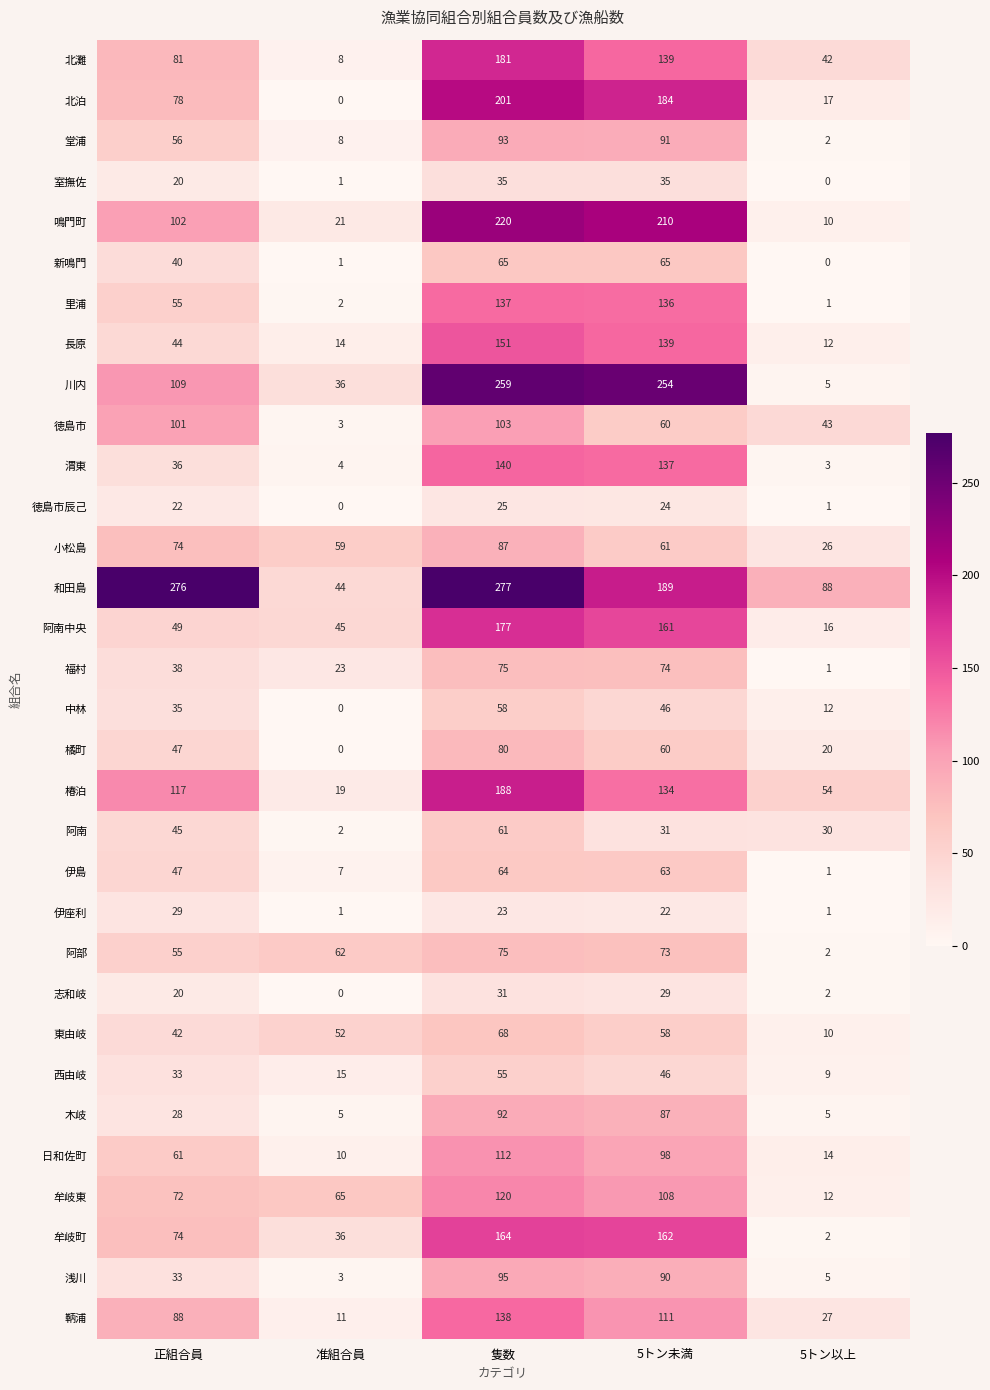

What is the maximum value shown in the chart?

277